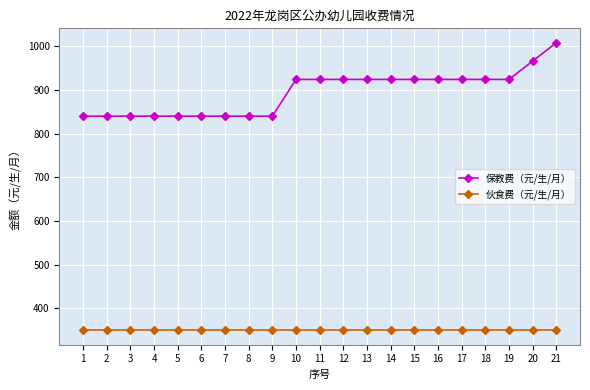

What is the highest value of the 保教费（元/生/月） series?

1008